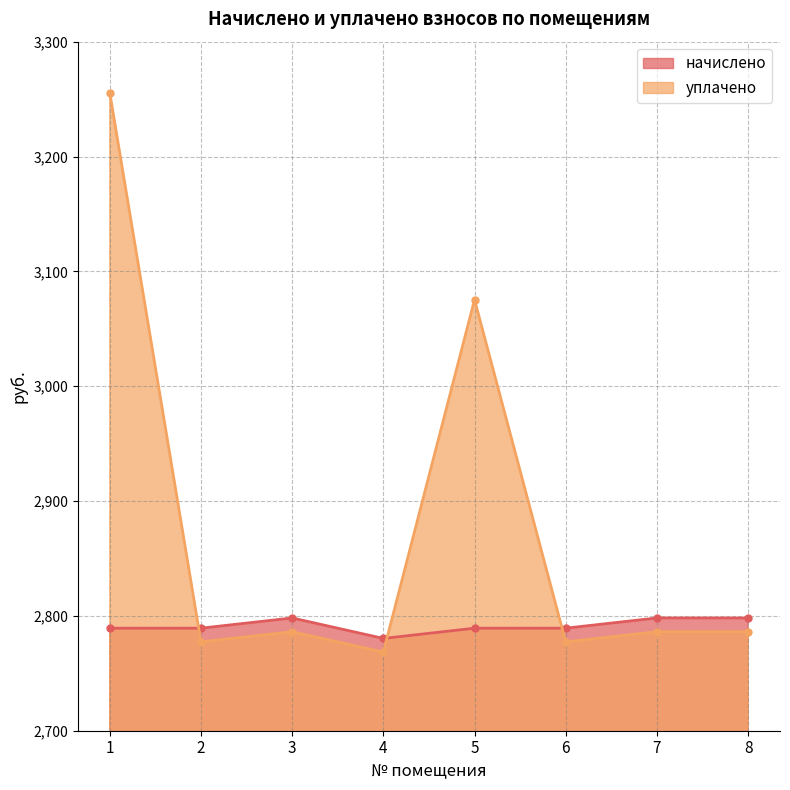

True or false: начислено has a value of 2798.2 at 3.

True